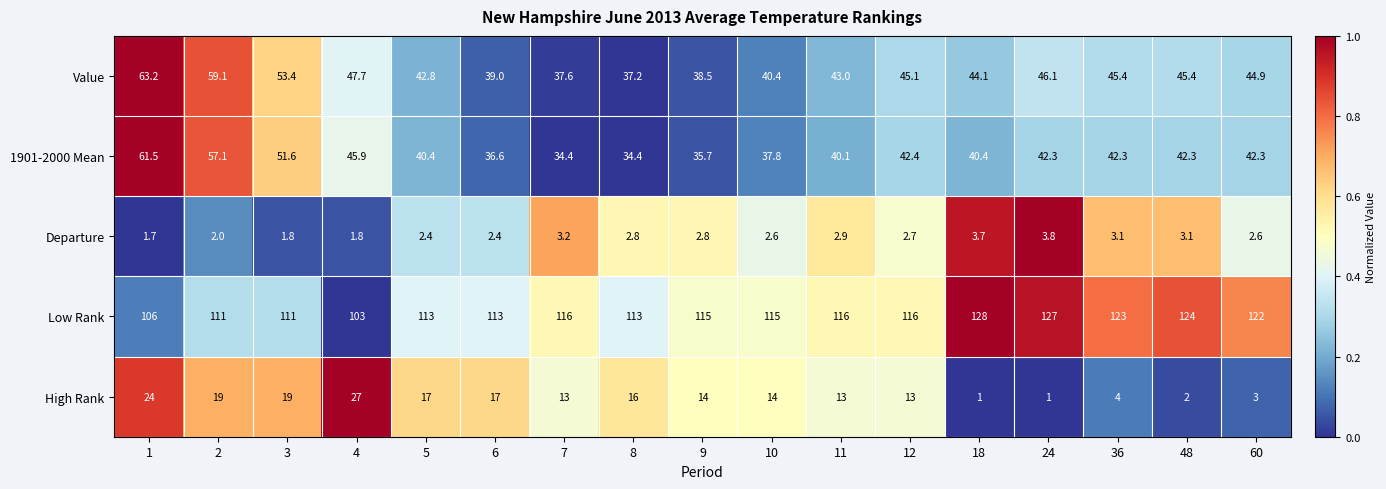

Which series has the largest total across all categories?

Low Rank